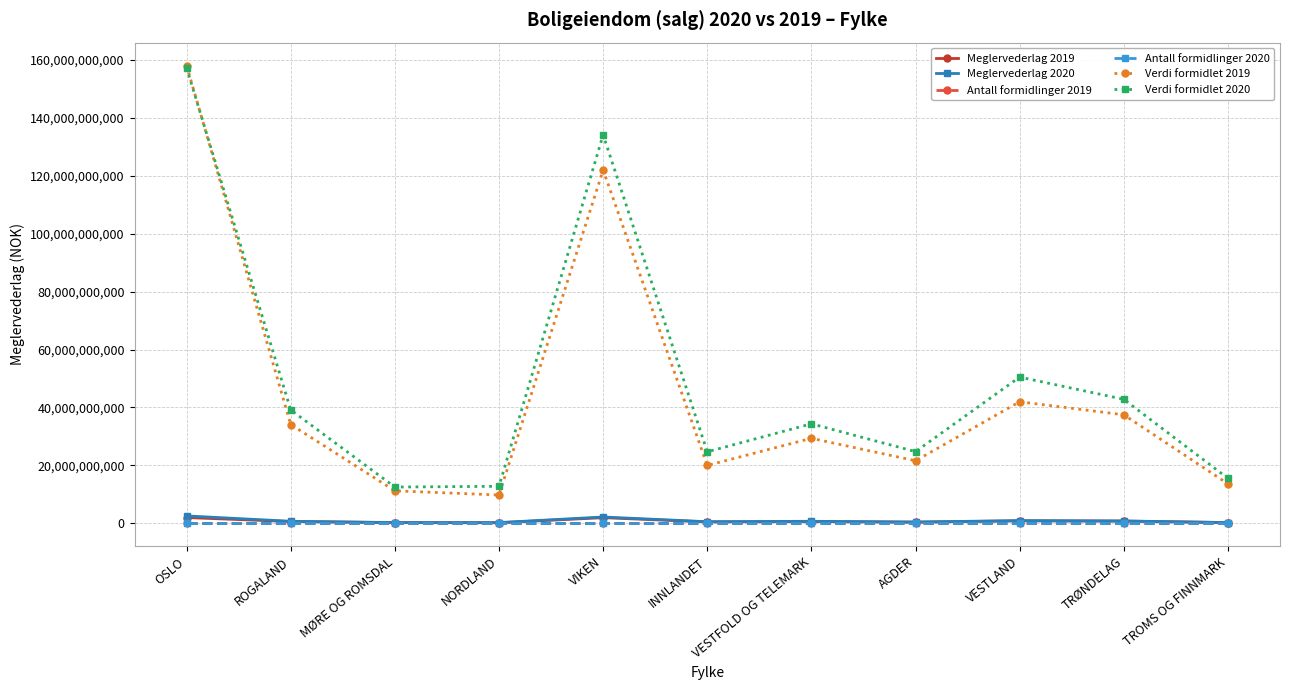

What is the label of the 9th point from the left?

VESTLAND